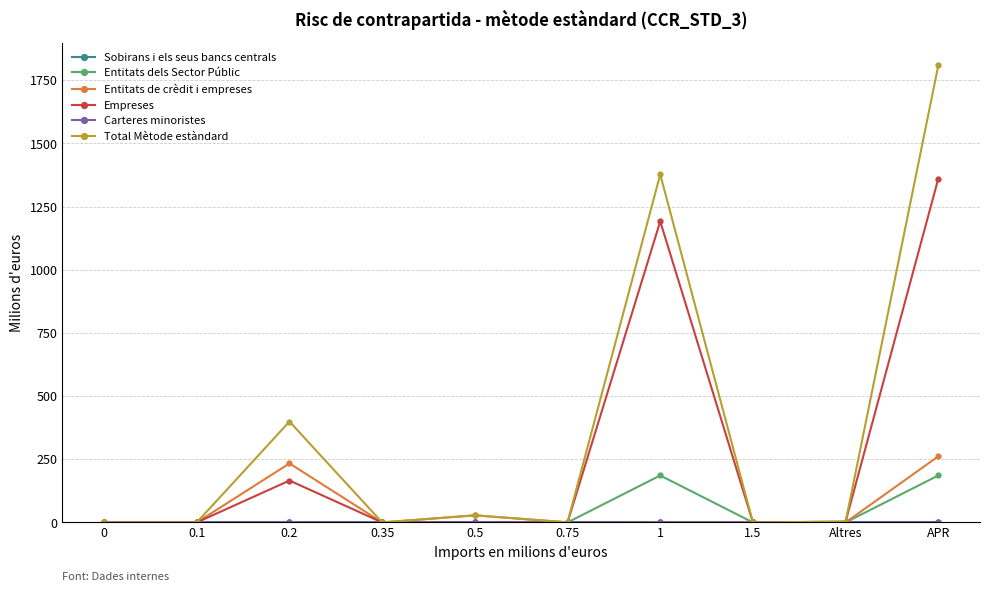

What position from the left is 1?

7